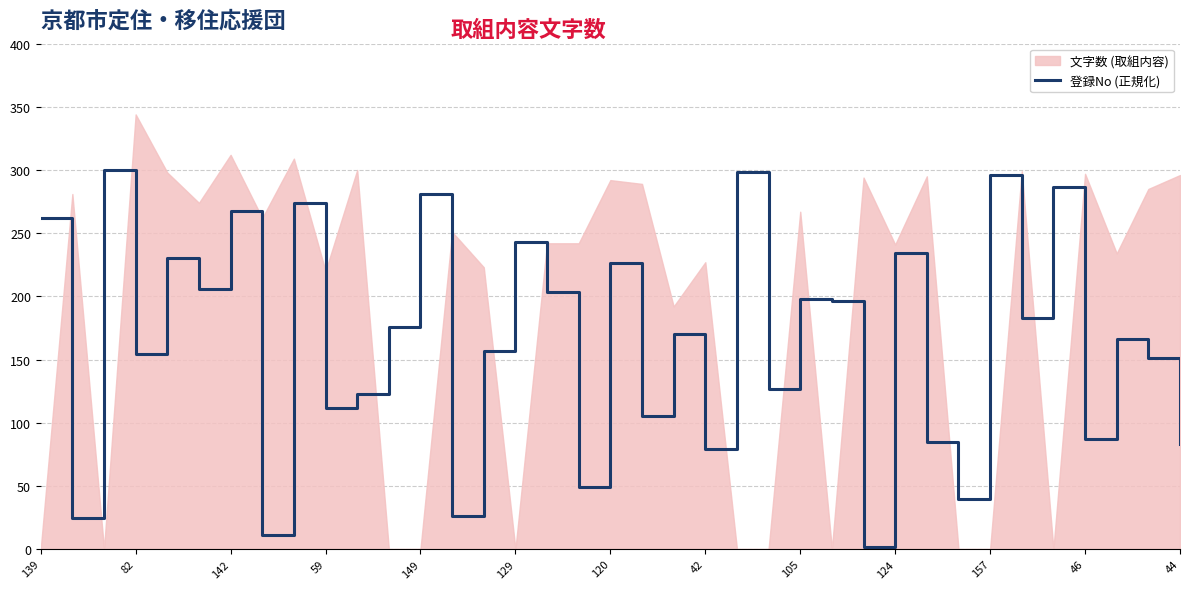

What is the highest value of the 登録No (正規化) series?

300.0